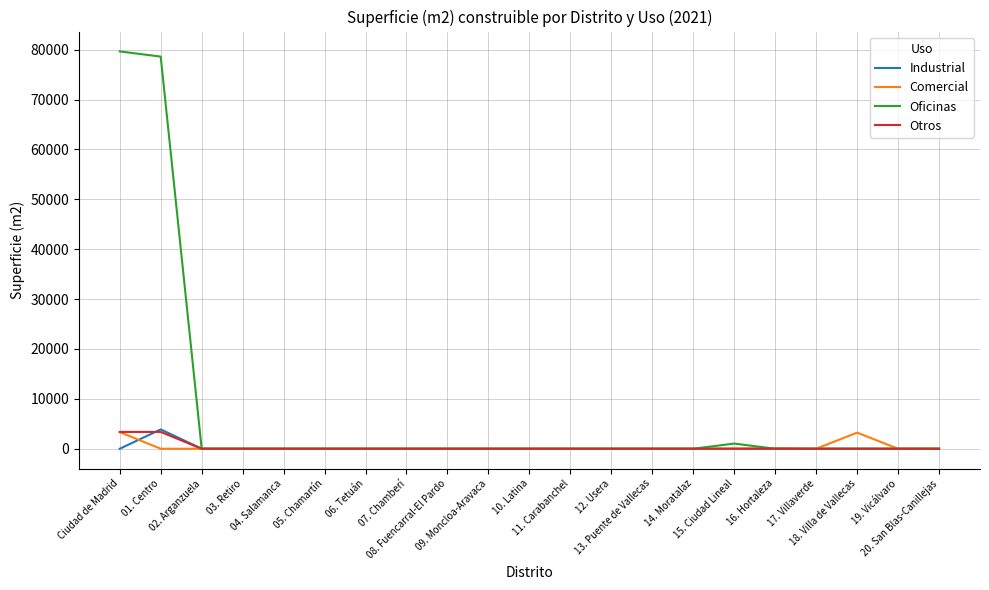

Which series has the largest total across all categories?

Oficinas